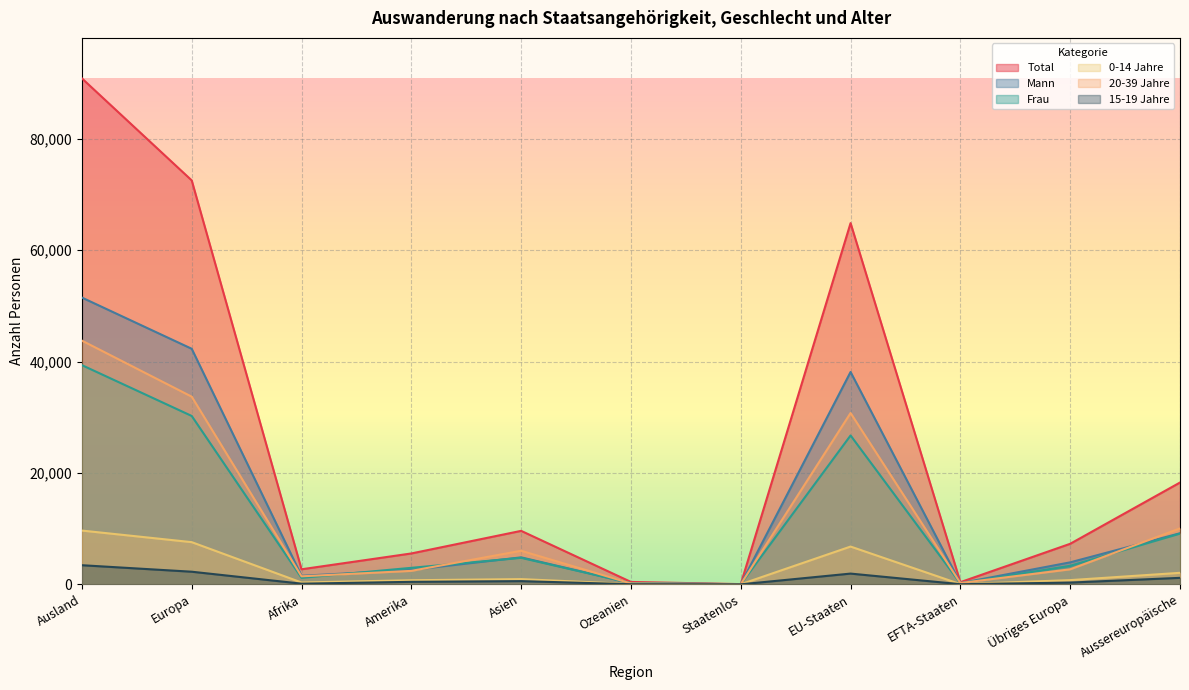

Which series has the largest total across all categories?

Total